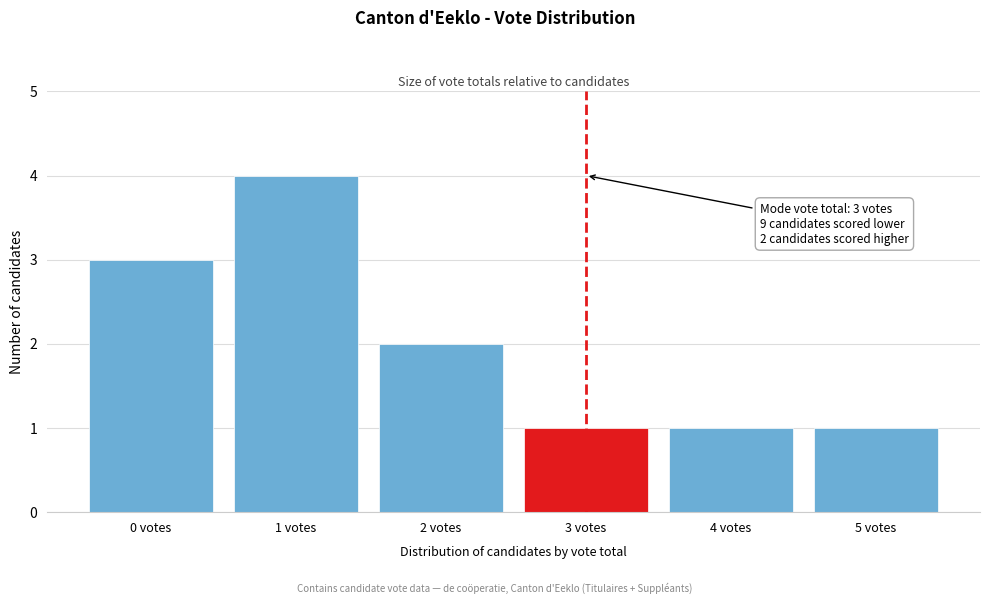

Reading left to right, what are all the values shown in this chart?

0 votes=3	1 votes=4	2 votes=2	3 votes=1	4 votes=1	5 votes=1